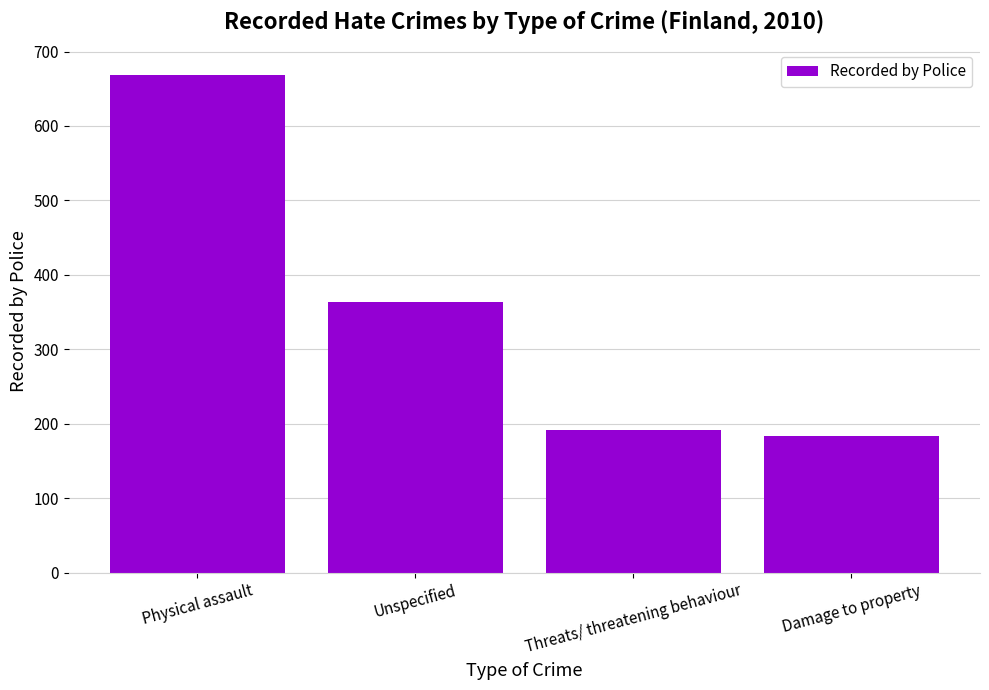

What is the approximate value at Damage to property?

184